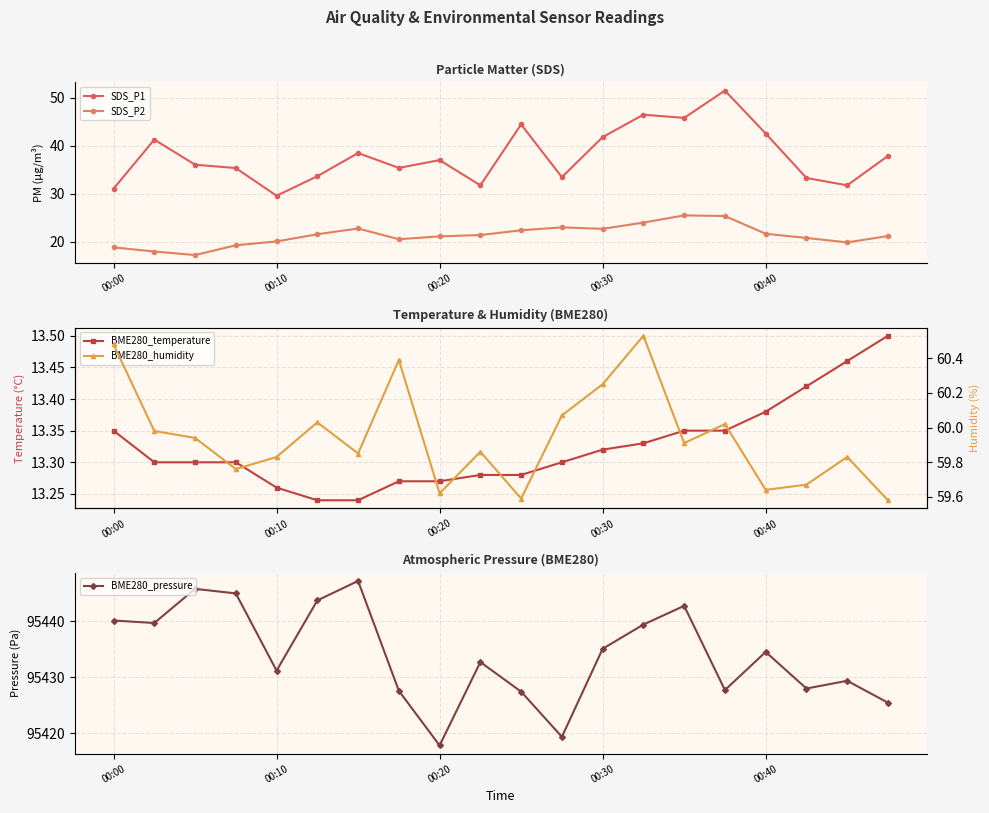

True or false: SDS_P2 has more than 0 points higher than both neighbors.

True